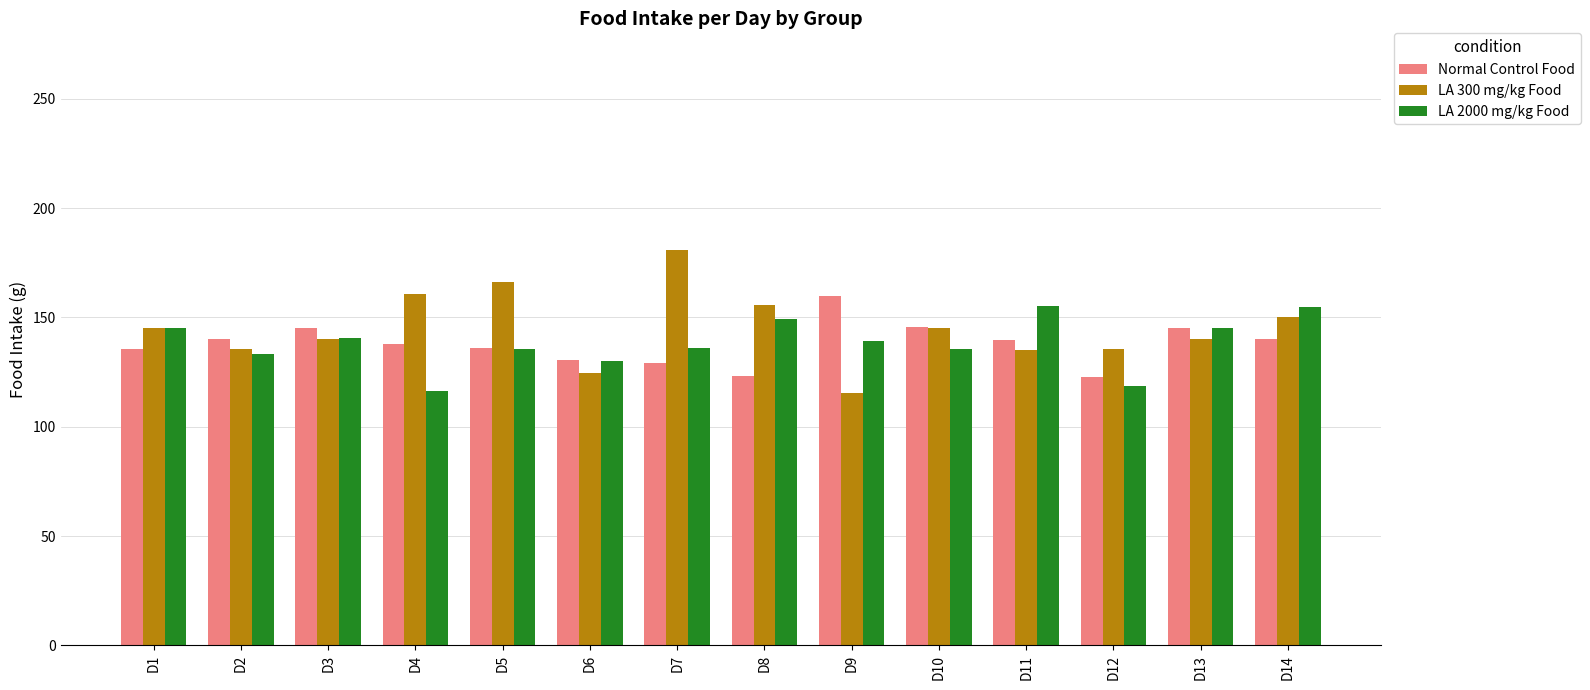

What is the value of the LA 2000 mg/kg Food bar at the 9th from the left?

139.4